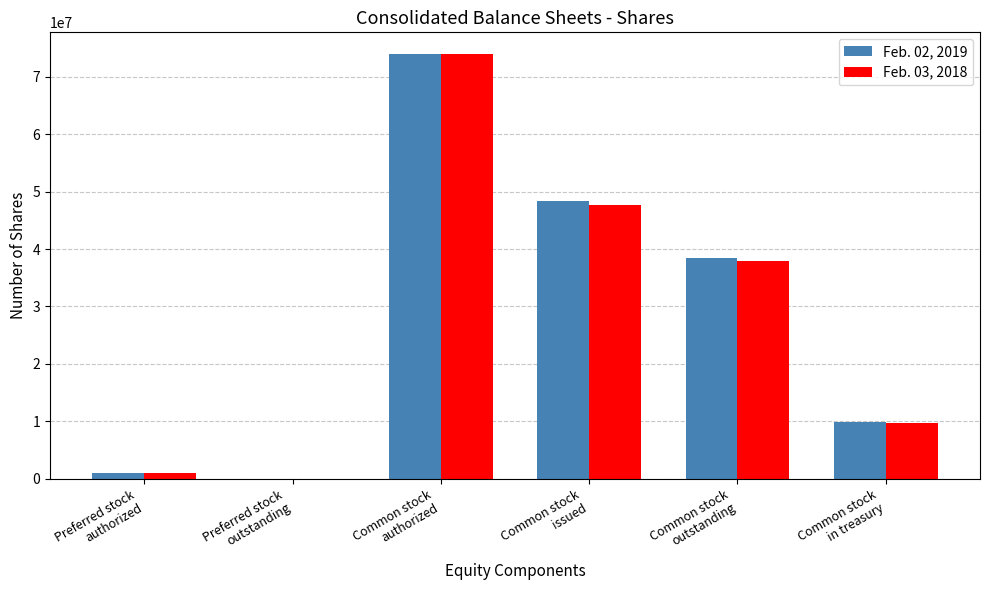

What is the greatest value displayed?

74000000